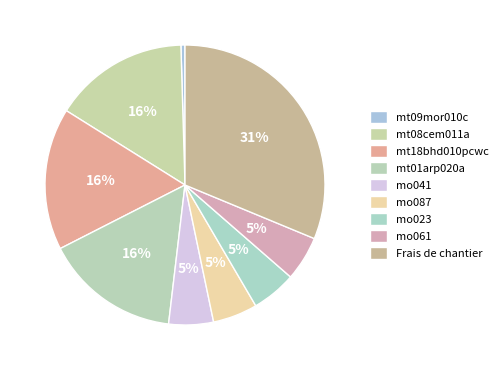

How many slices are in this pie chart?

9